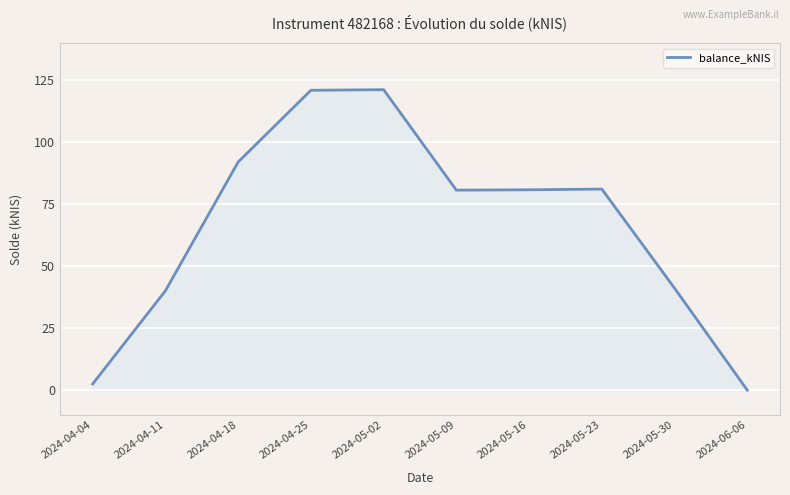

What is the change in value from 2024-05-16 to 2024-05-23?

+0.3